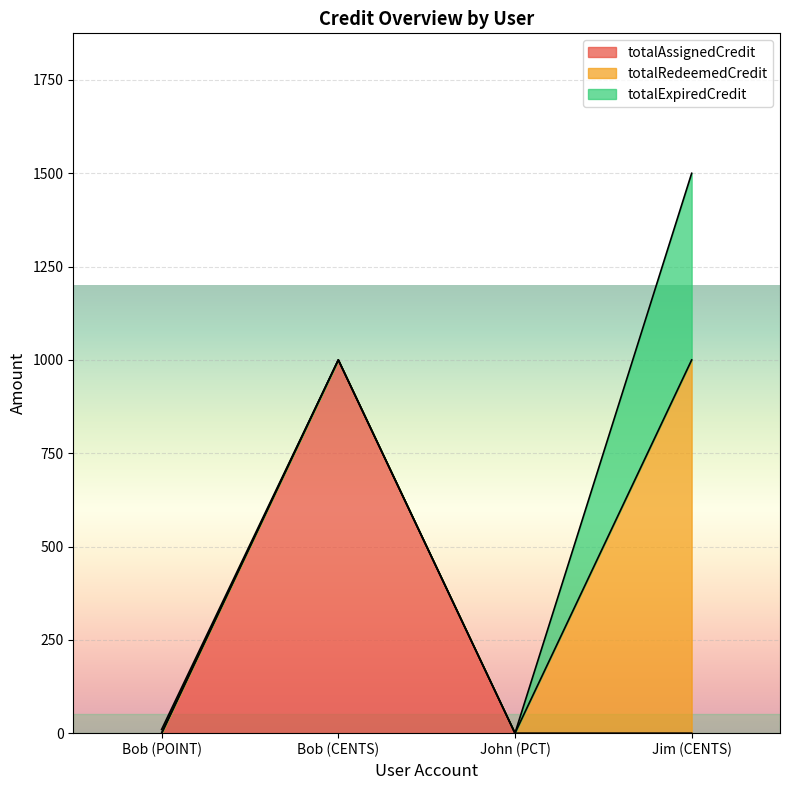

How many positive values does the totalExpiredCredit series have?

2